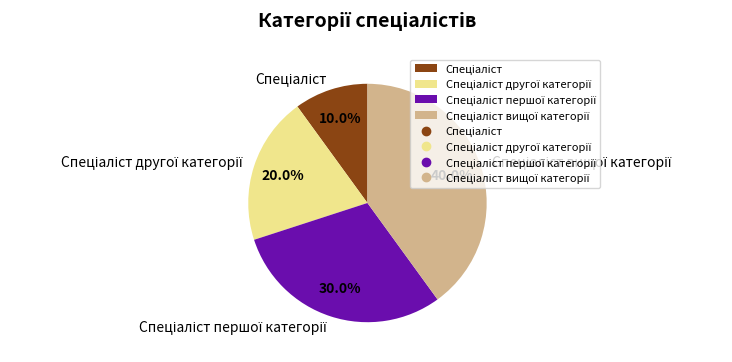

Is there any slice that represents more than half of the pie?

No